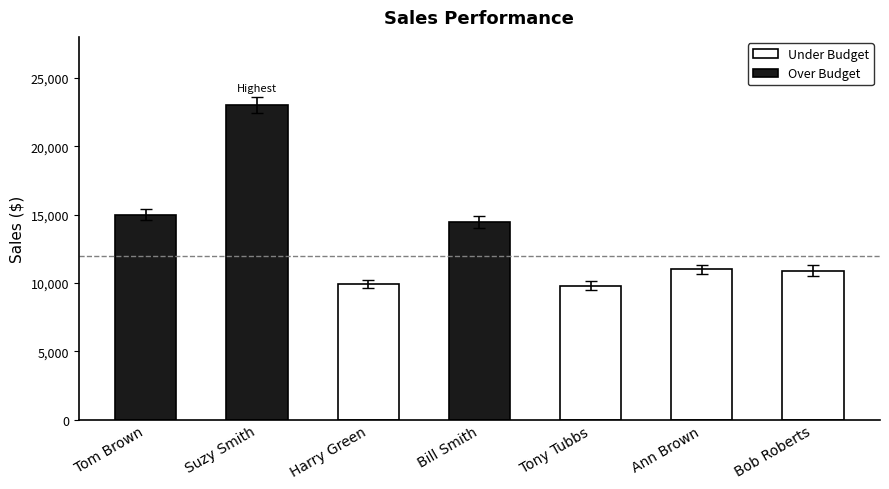

Does the chart contain stacked bars?

No